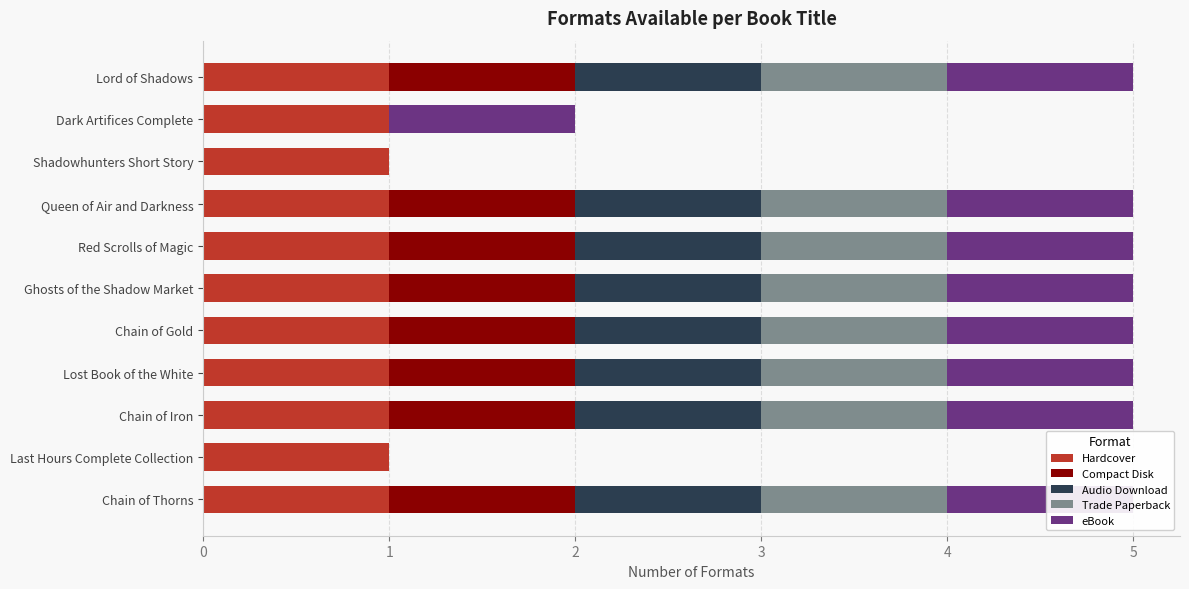

Which series has the widest spread of values?

Compact Disk